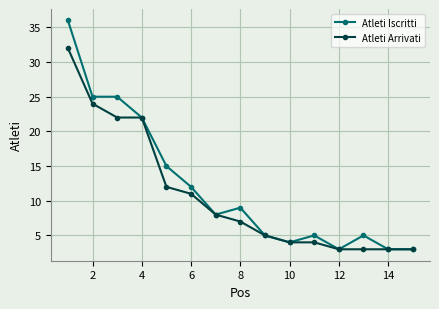

What is the maximum value for Atleti Iscritti?

36